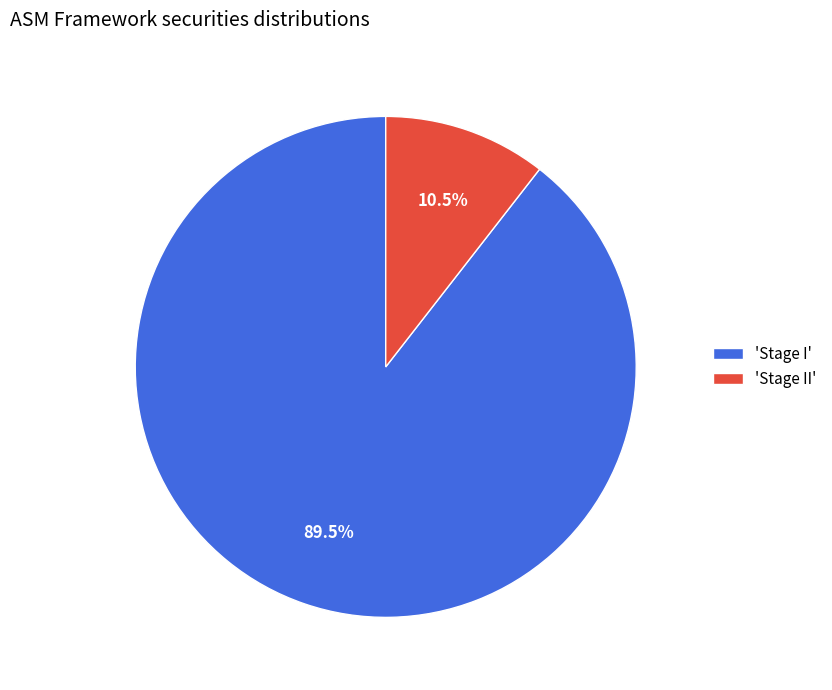

Combined, what portion of the pie is 'Stage II' and 'Stage I'?

100.0%